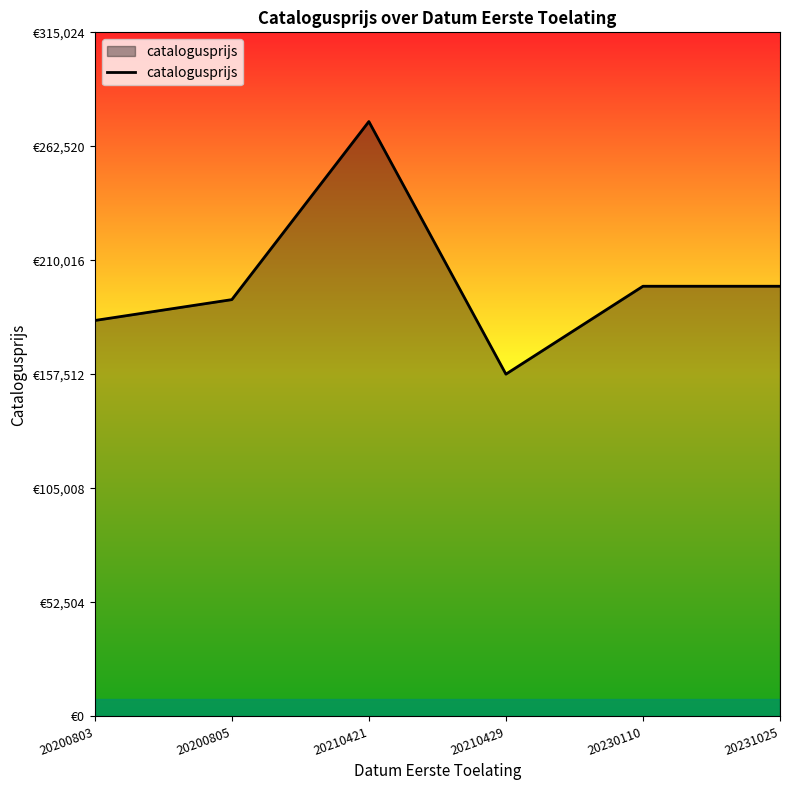

What is the minimum value shown in the chart?

157604